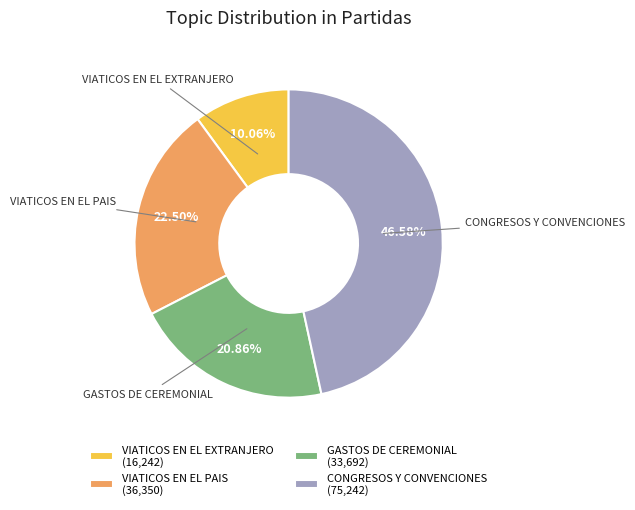

What is the smallest slice in the pie chart?

VIATICOS EN EL EXTRANJERO